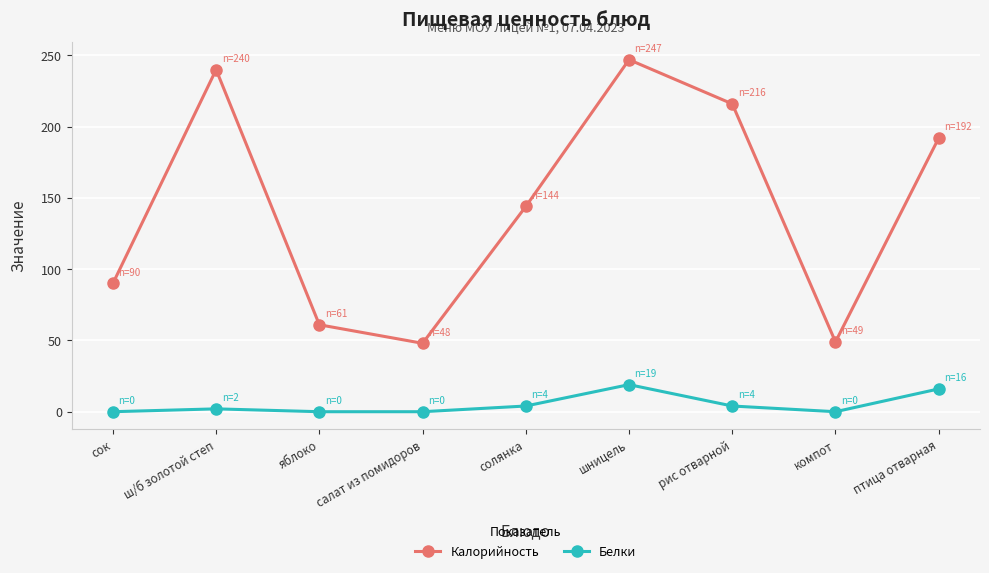

At which category does Калорийность reach its first local peak?

ш/б золотой степ